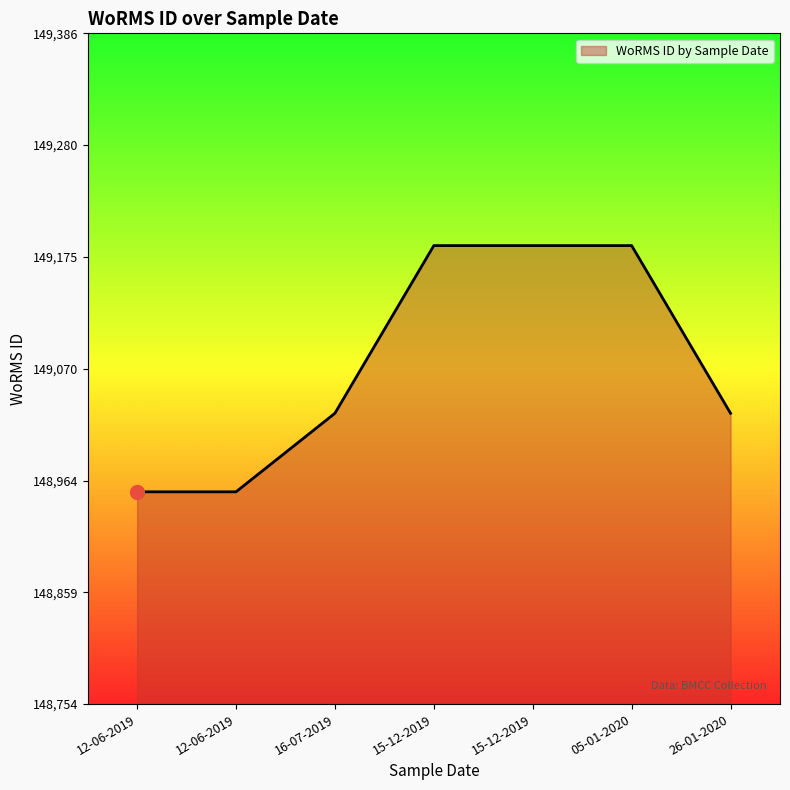

The chart shows a value of 103181 at 15-12-2019. True or false?

False